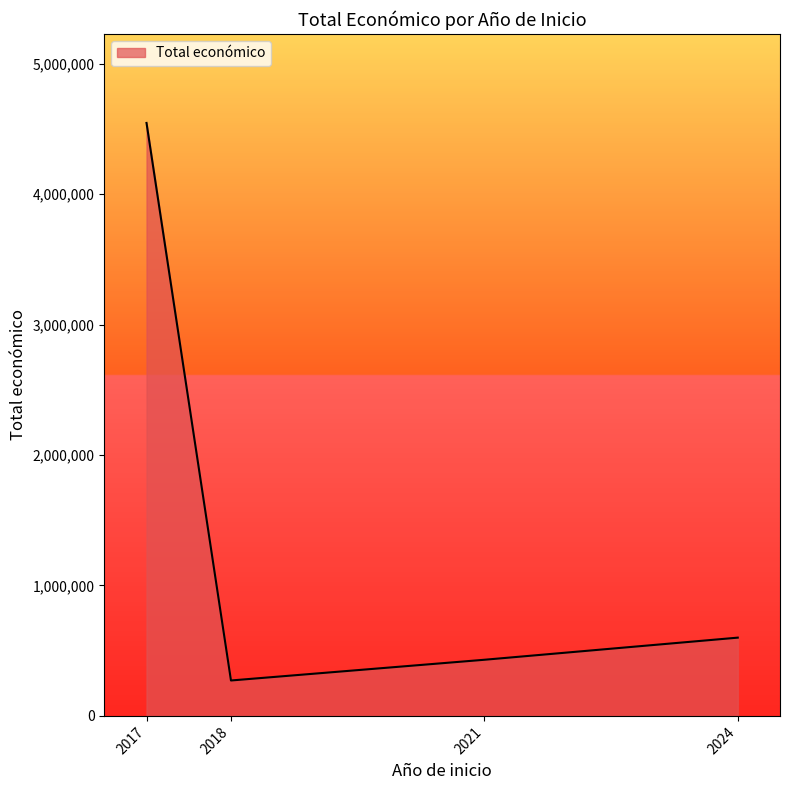

Which has a higher value, 2017 or 2018?

2017